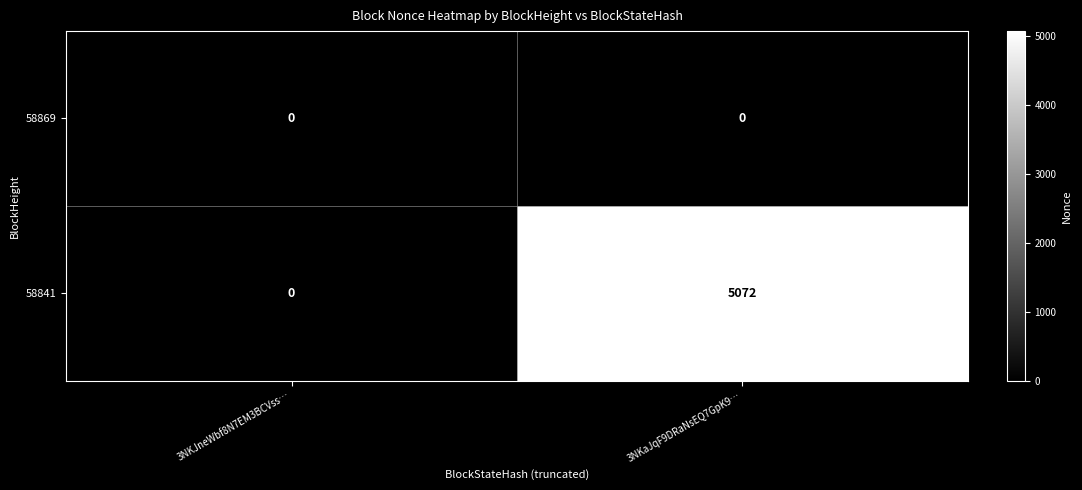

Reading left to right, what are all the values shown in this chart?

58869: 0	0
58841: 0	5072